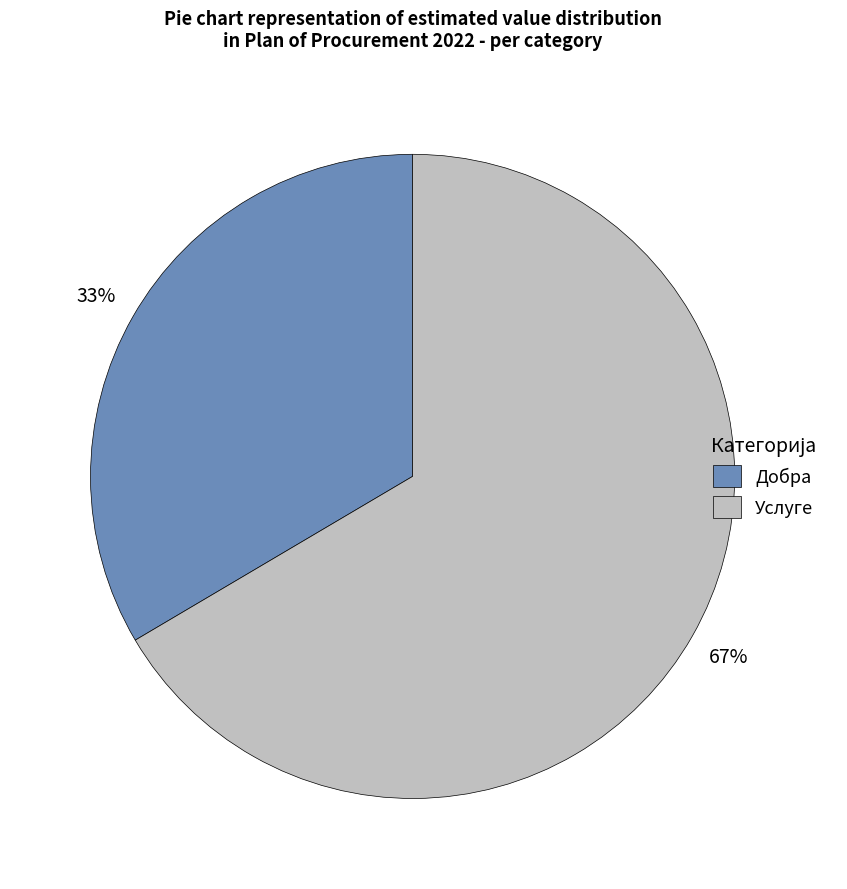

Is there a majority slice in this chart?

Yes